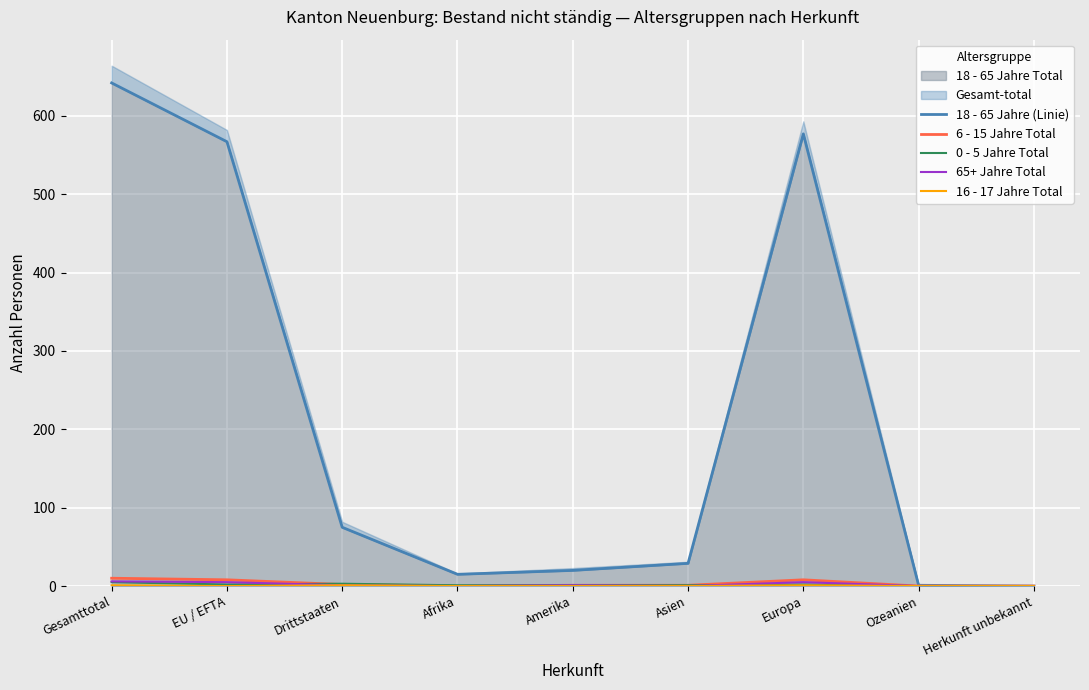

At how many categories does at least one series exceed 296?

3